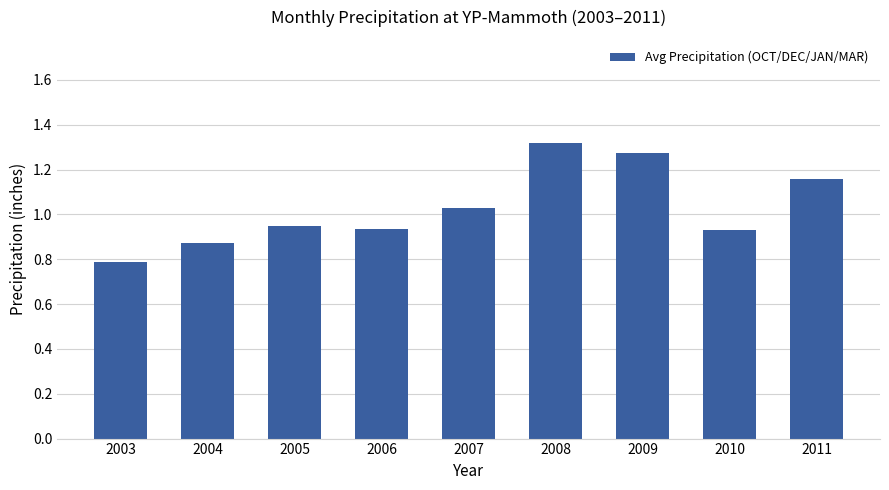

Which category has the highest value across all series?

2008